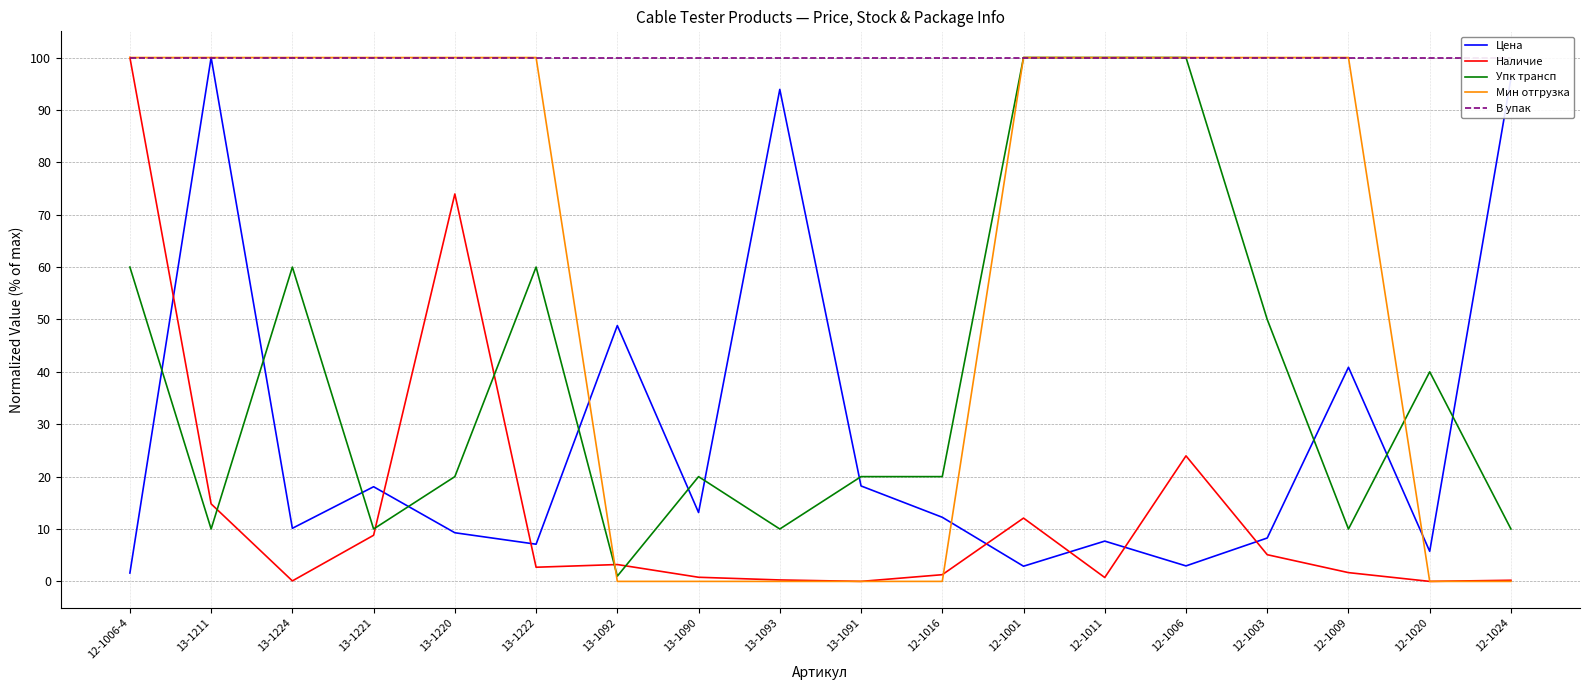

Reading left to right, list all the values displayed in this chart.

Цена: 1.6	100.0	10.1	18.1	9.3	7.1	48.8	13.1	93.9	18.2	12.2	2.9	7.7	3.0	8.3	40.9	5.7	96.0
Наличие: 100.0	14.8	0.1	8.8	74.0	2.7	3.2	0.8	0.3	0.0	1.3	12.1	0.7	24.0	5.1	1.7	0.0	0.2
Упк трансп: 60.0	10.0	60.0	10.0	20.0	60.0	1.0	20.0	10.0	20.0	20.0	100.0	100.0	100.0	50.0	10.0	40.0	10.0
Мин отгрузка: 100.0	100.0	100.0	100.0	100.0	100.0	0.0	0.0	0.0	0.0	0.0	100.0	100.0	100.0	100.0	100.0	0.0	0.0
В упак: 100.0	100.0	100.0	100.0	100.0	100.0	100.0	100.0	100.0	100.0	100.0	100.0	100.0	100.0	100.0	100.0	100.0	100.0